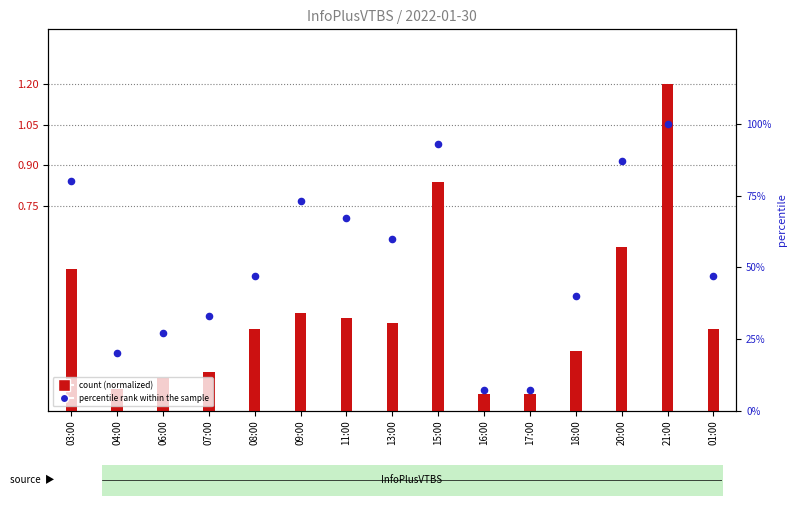

Which series contains the lowest Y value?

count (normalized)